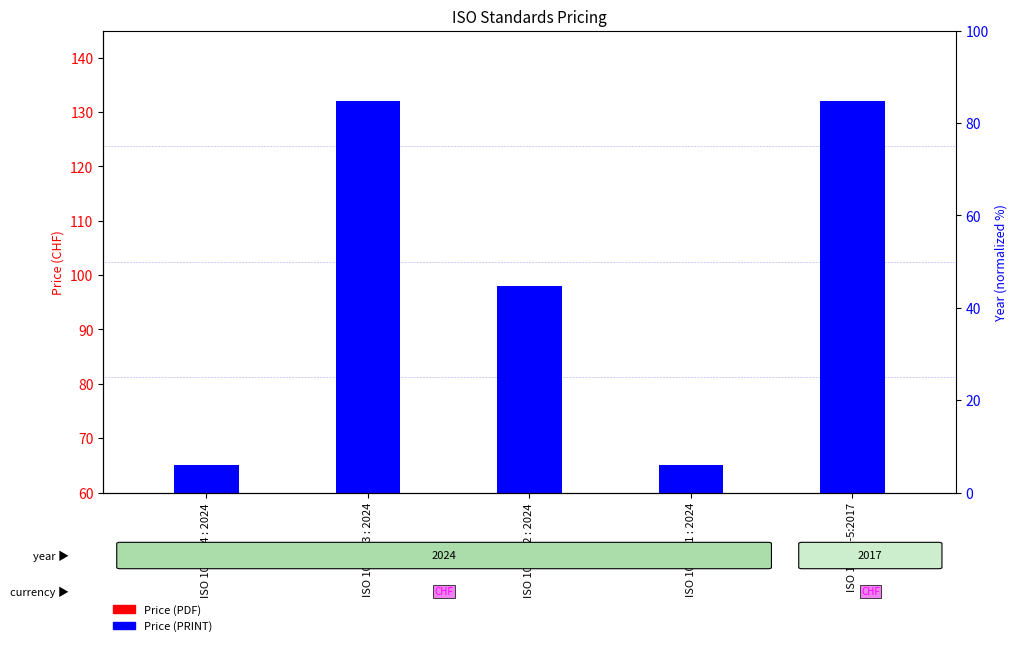

Which series has the widest spread of values?

Price (PDF)